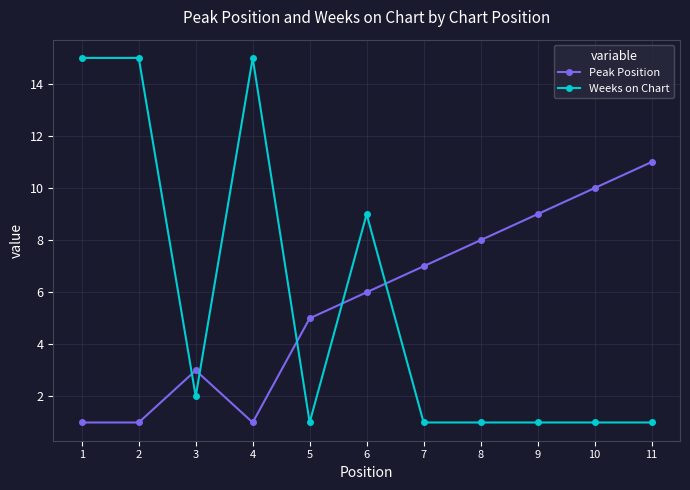

True or false: Peak Position and Weeks on Chart intersect in this chart.

True